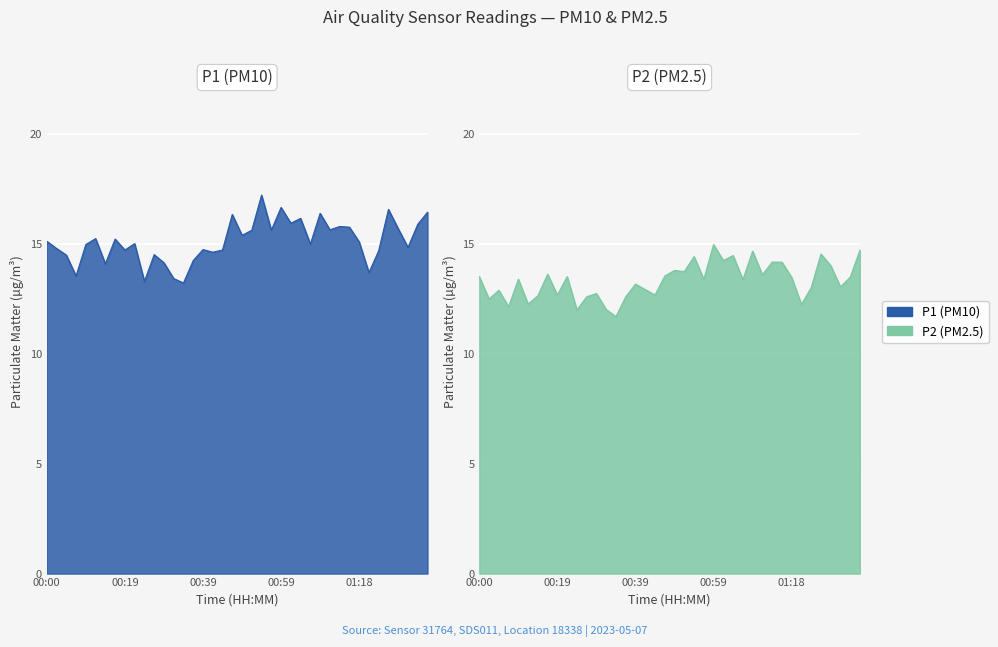

True or false: P1 and P2 intersect in this chart.

False